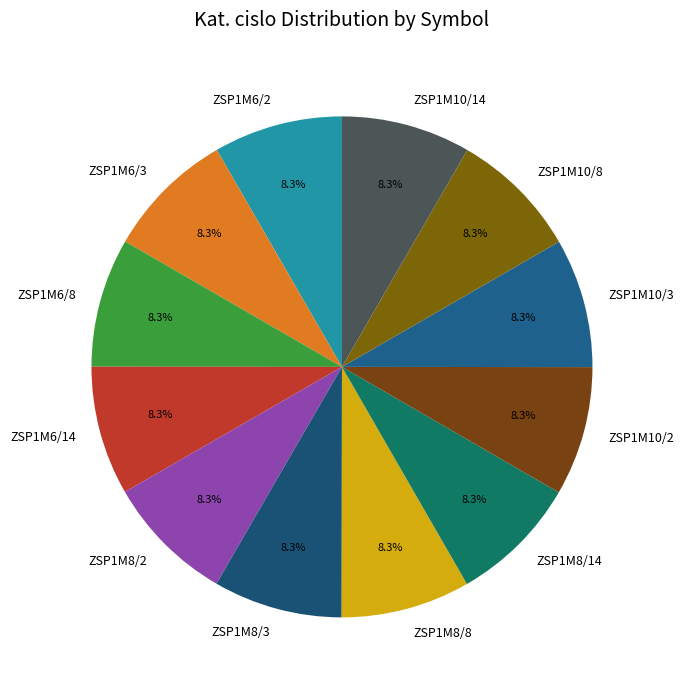

Is there any slice that represents more than half of the pie?

No